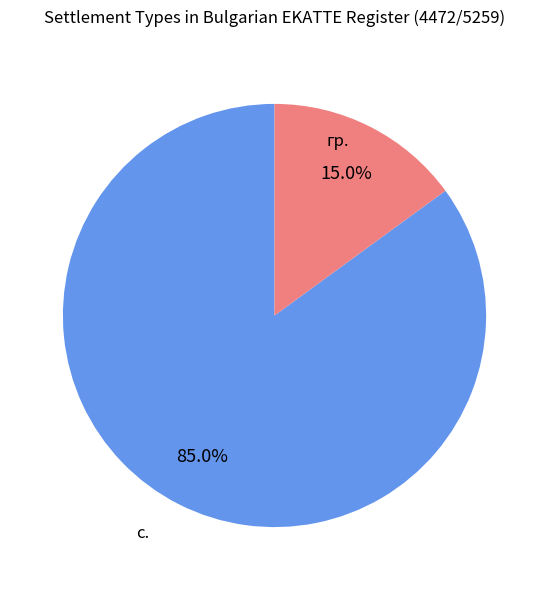

Is it true that гр. is 29% of the pie?

False